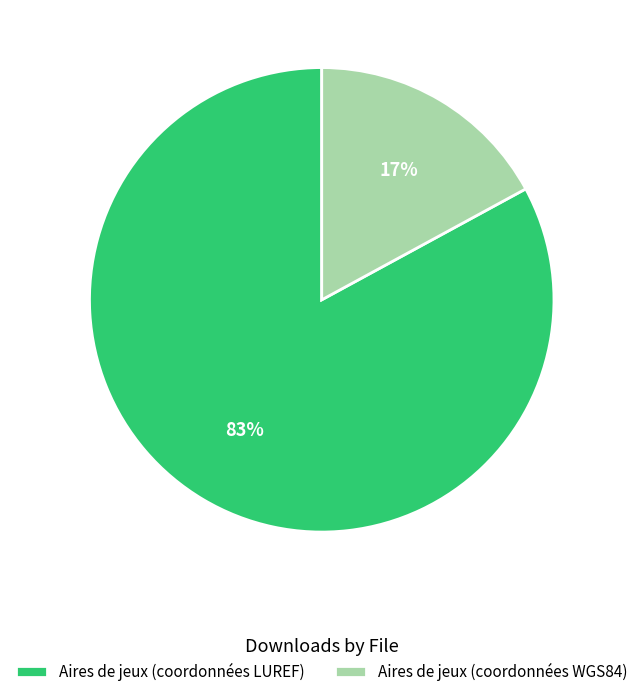

To the nearest percent, what is the difference between the Aires de jeux (coordonnées LUREF) and Aires de jeux (coordonnées WGS84) slice percentages?

66%